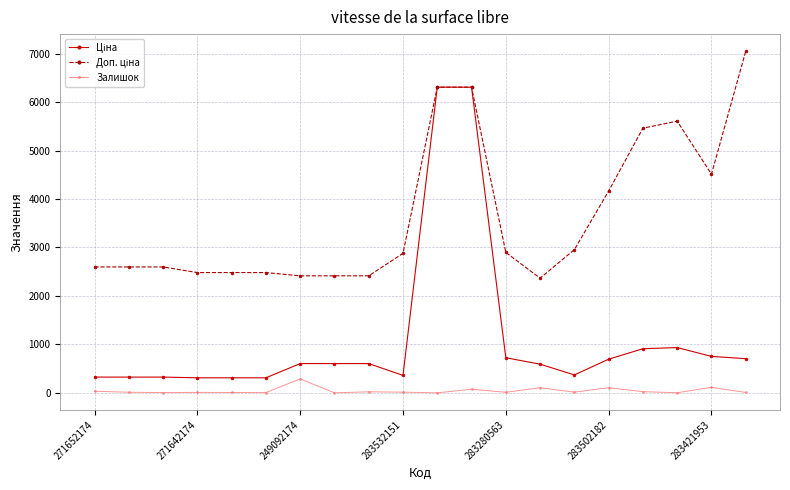

At how many categories does at least one series exceed 6208?

3